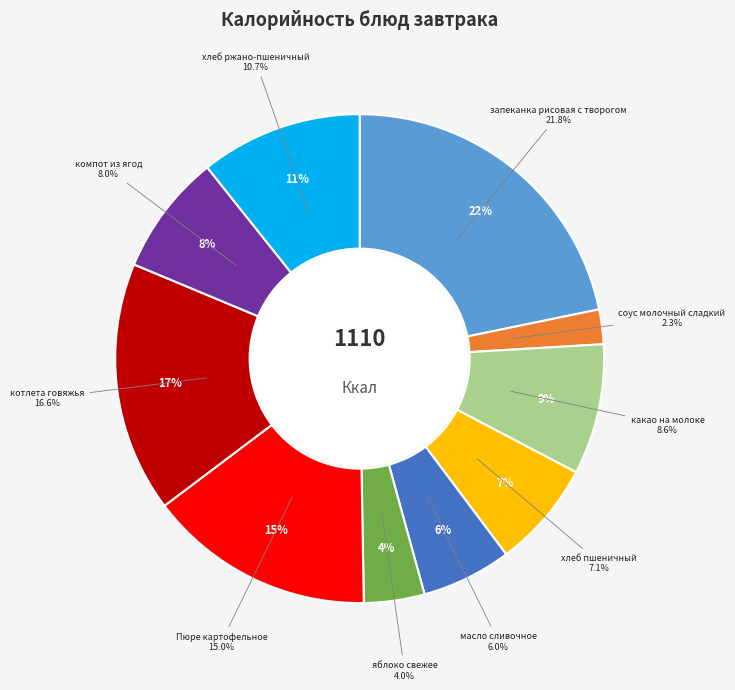

How many segments does this pie chart have?

10